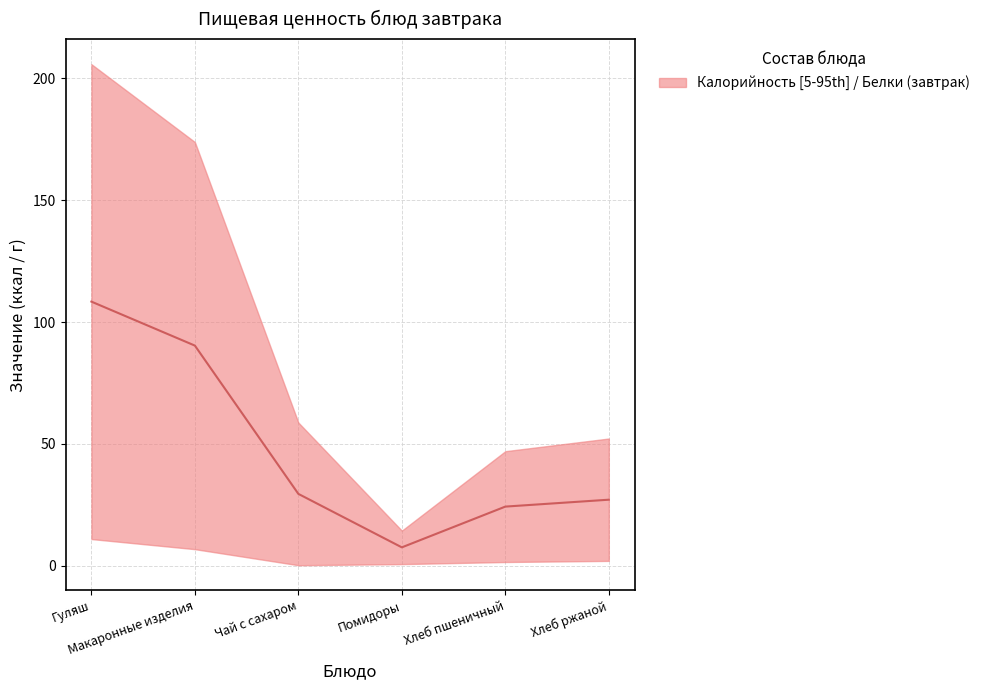

The chart shows a value of 12.5 at Хлеб пшеничный. True or false?

False